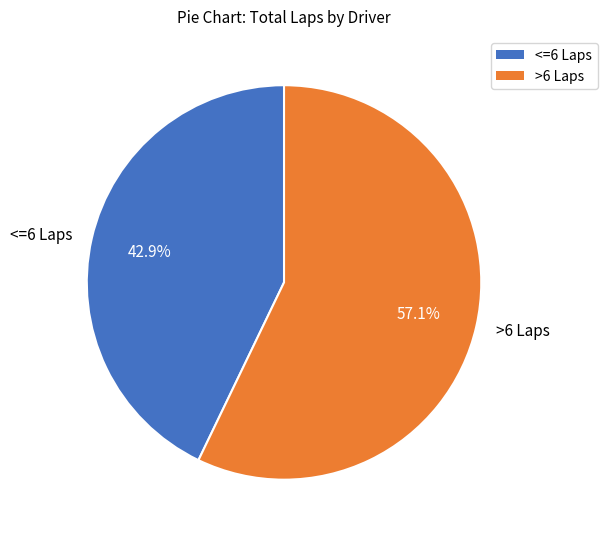

What is the ratio of the value at >6 Laps to the value at <=6 Laps?

1.3